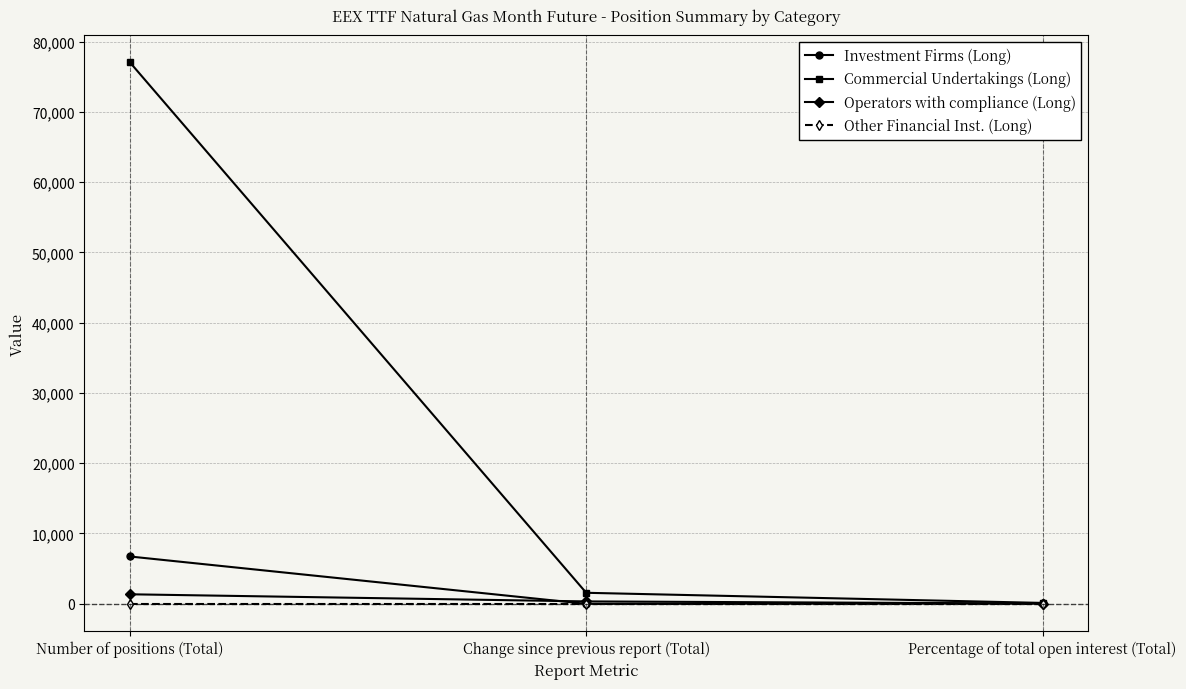

Where does the Investment Firms (Long) series first go above 7?

Number of positions (Total)